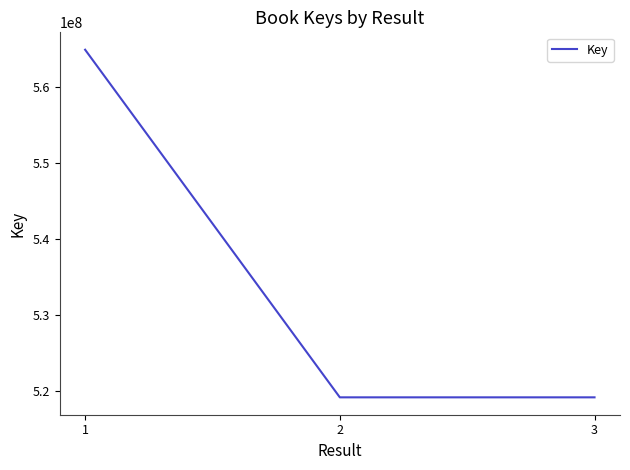

What is the difference between the values at 1 and 2?

45677790